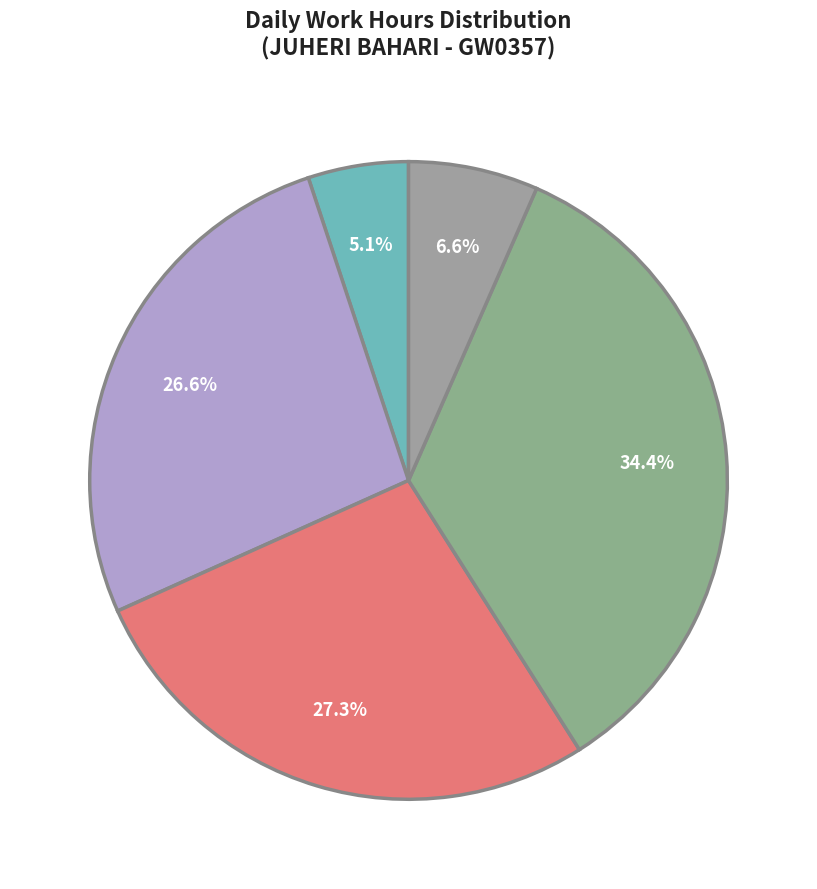

How many segments does this pie chart have?

5